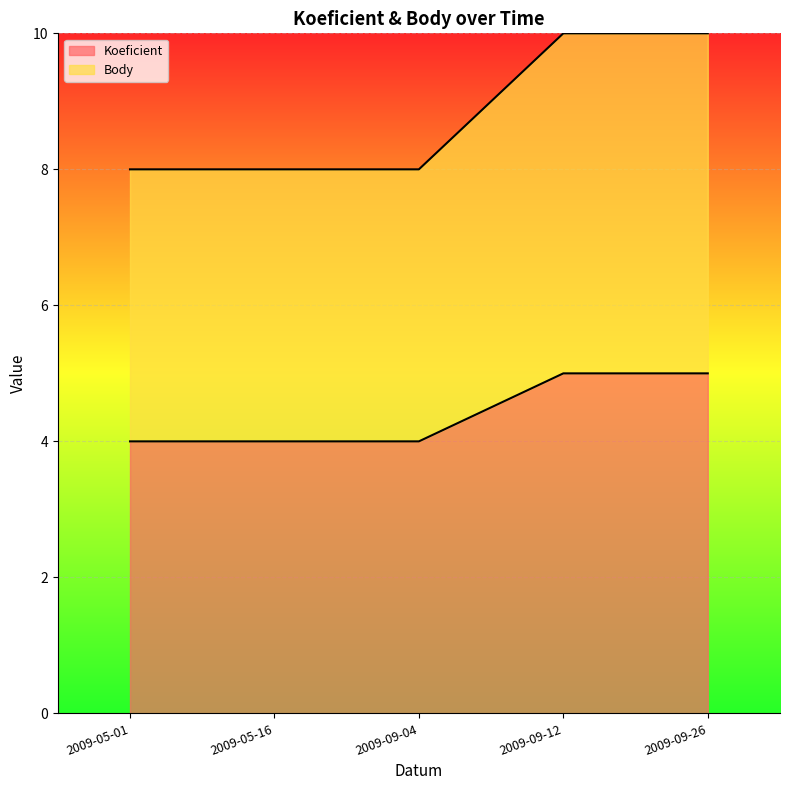

True or false: Koeficient has more than 2 interior local peaks.

False